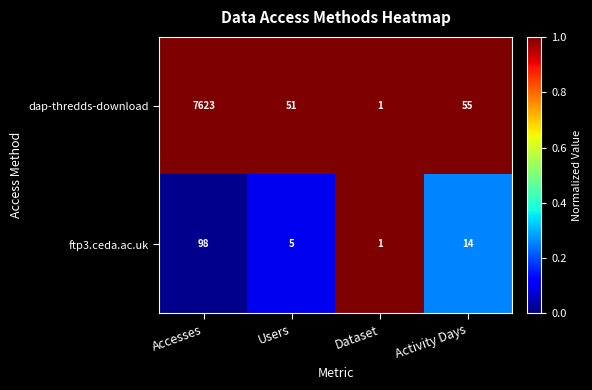

What is the difference between the maximum and minimum values in the ftp3.ceda.ac.uk series?

97